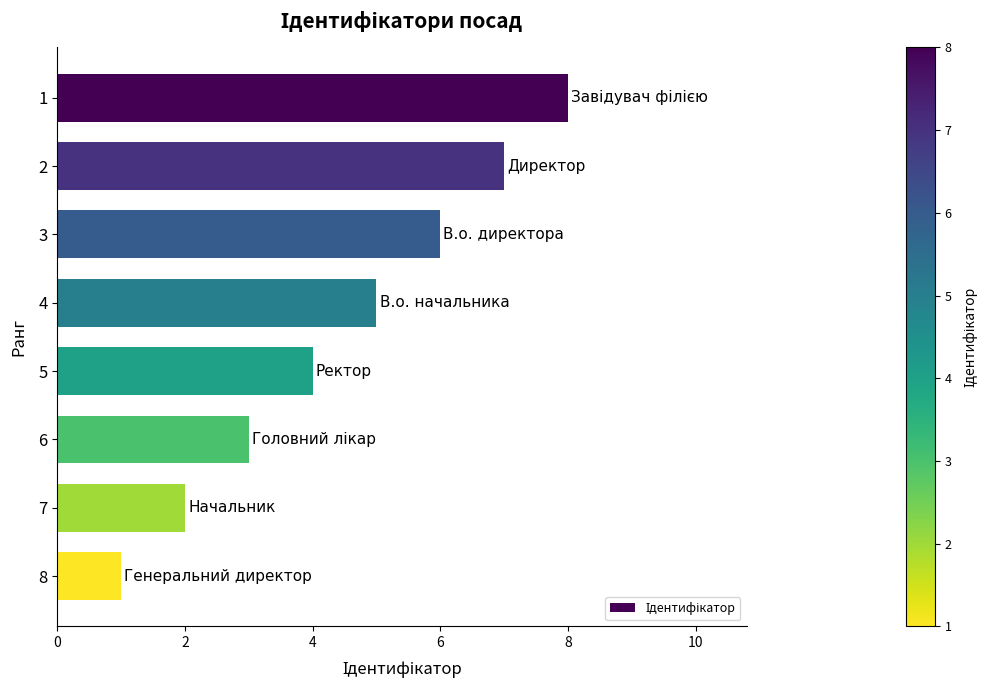

What is the approximate value at 8?

1